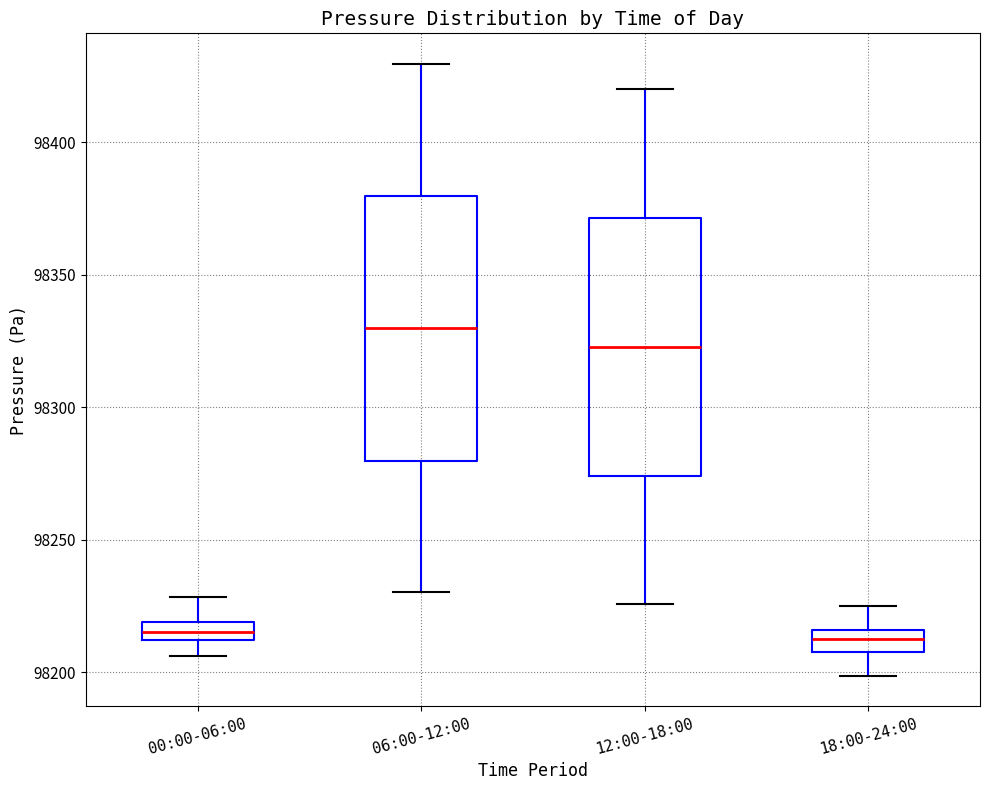

Where is the upper edge of the box for 12:00-18:00 on the y-axis? The values are not printed on the chart, so give them approximately, as read against the axis.

98370